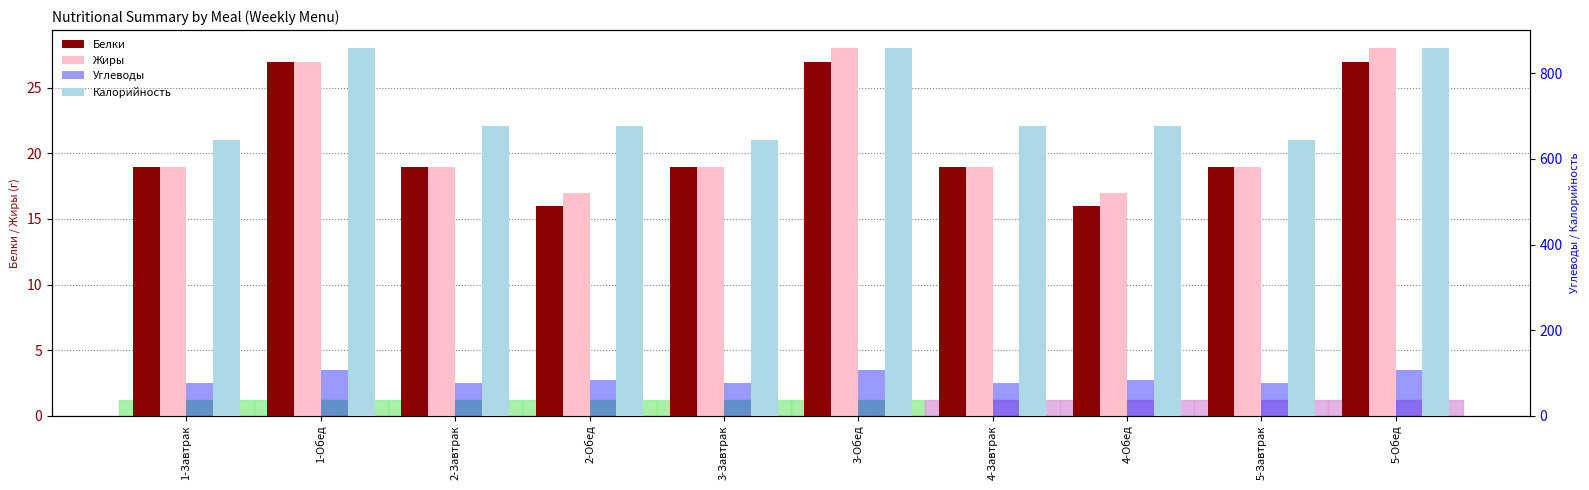

The value of Жиры at 3-Завтрак is 30. True or false?

False